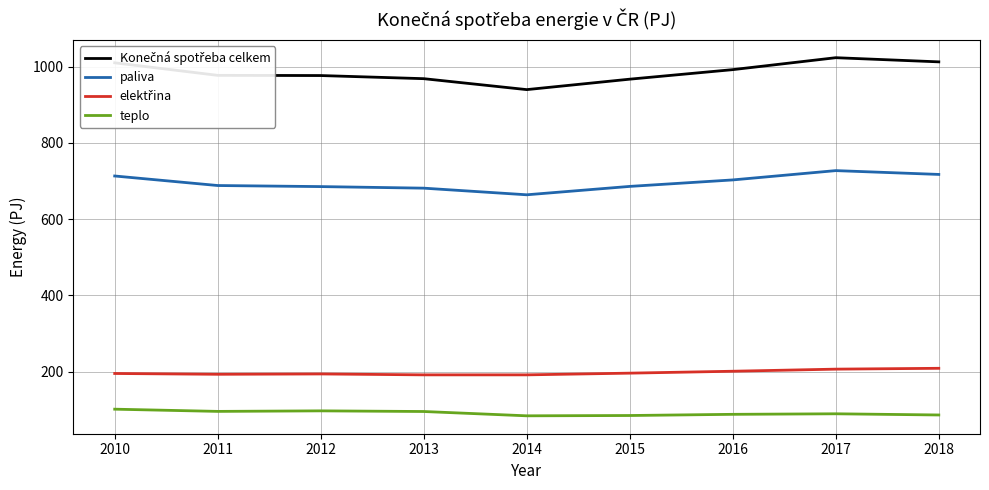

True or false: teplo and paliva cross at least once.

False